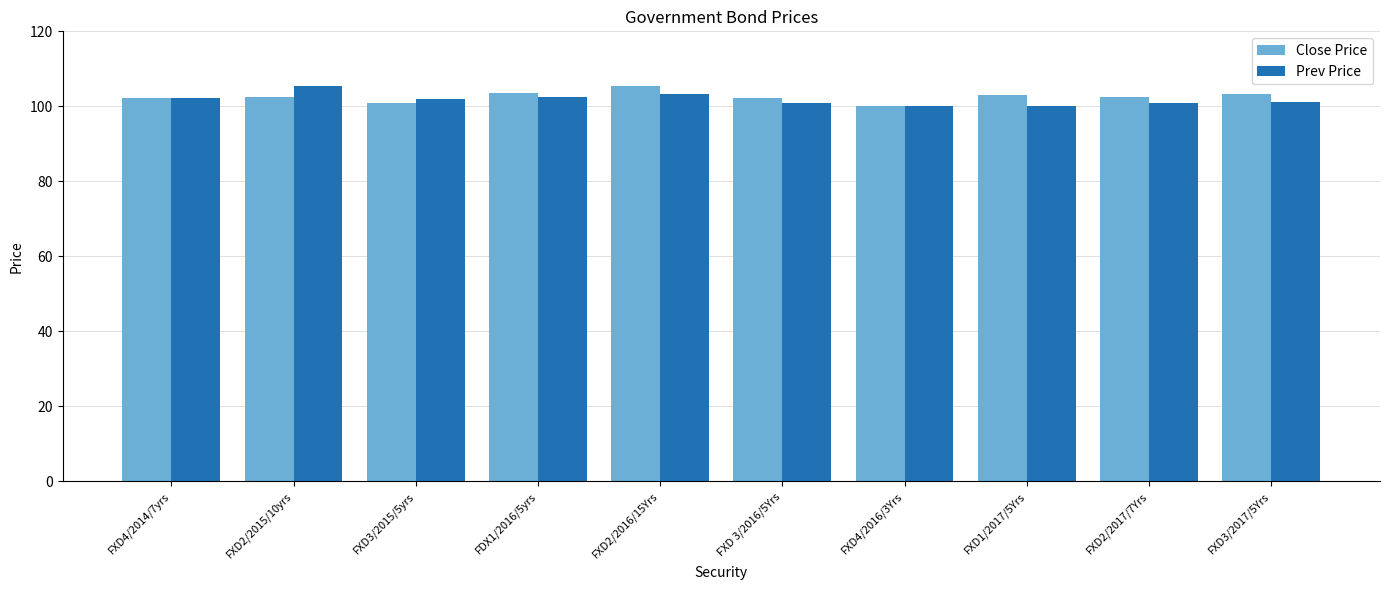

What is the maximum value shown in the chart?

105.5